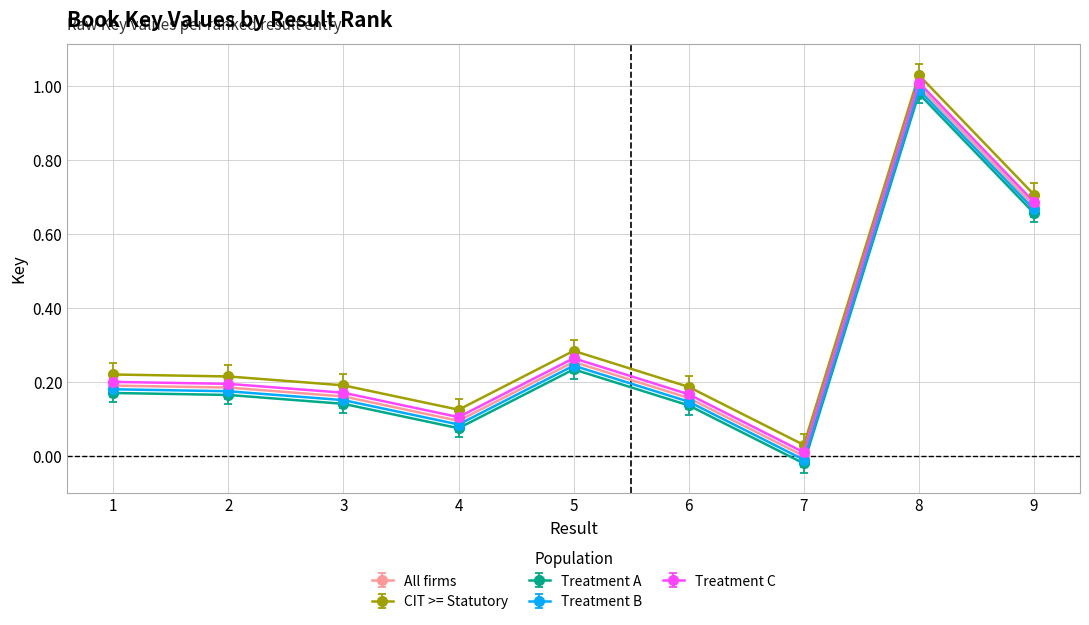

At which category is the sum across all series the highest?

8